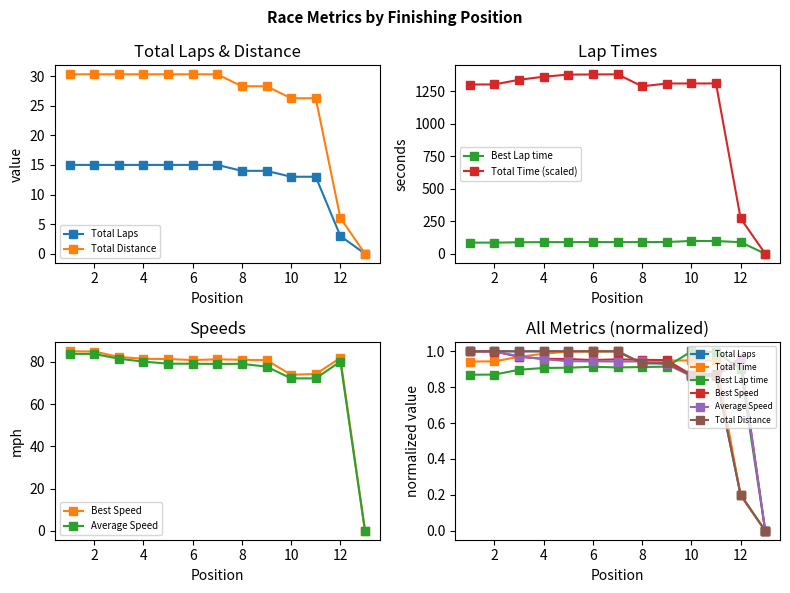

True or false: Best Speed has a value of 97.9 at 10.

False